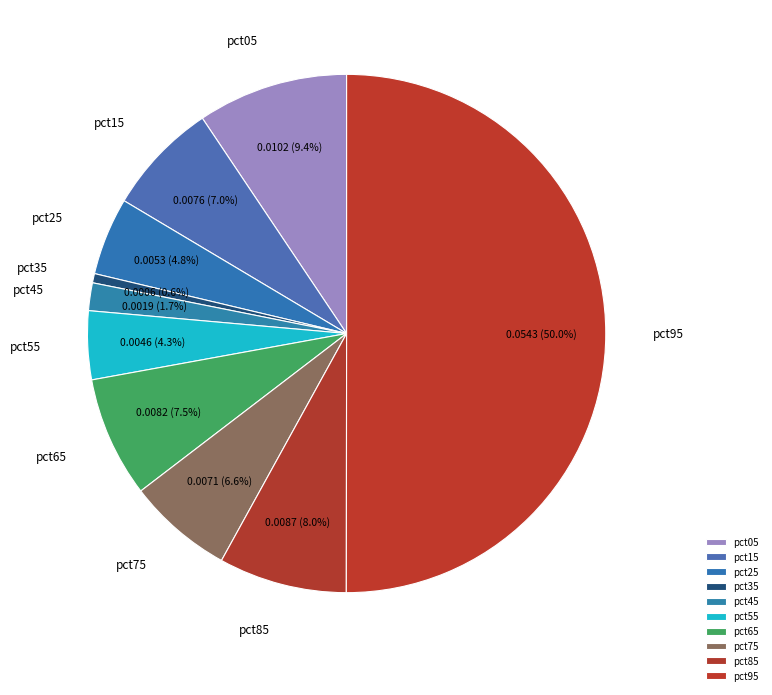

Does pct05 represent more than half of the total?

No